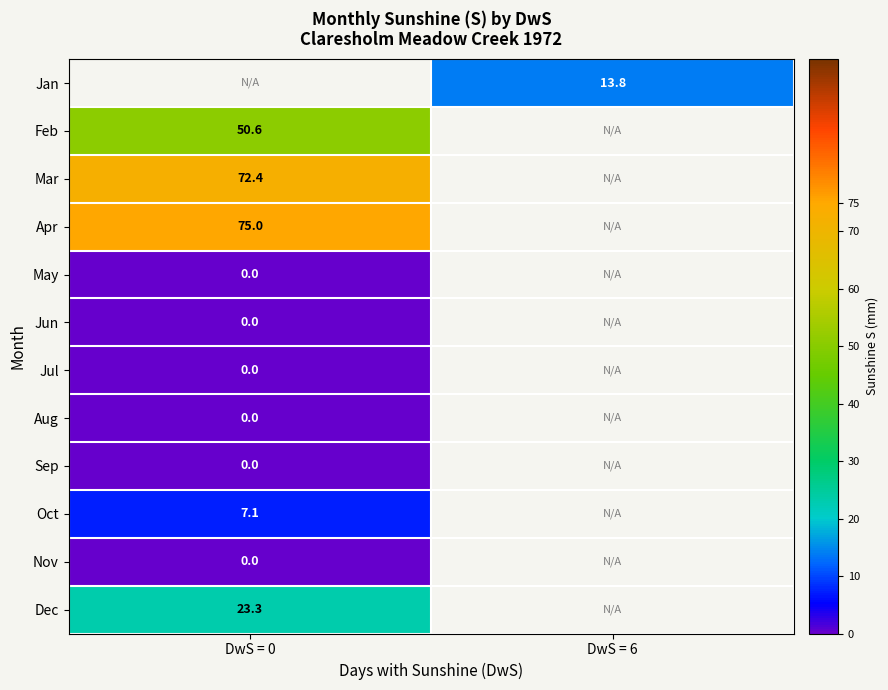

Which has a higher value, DwS = 0 or DwS = 6?

DwS = 6